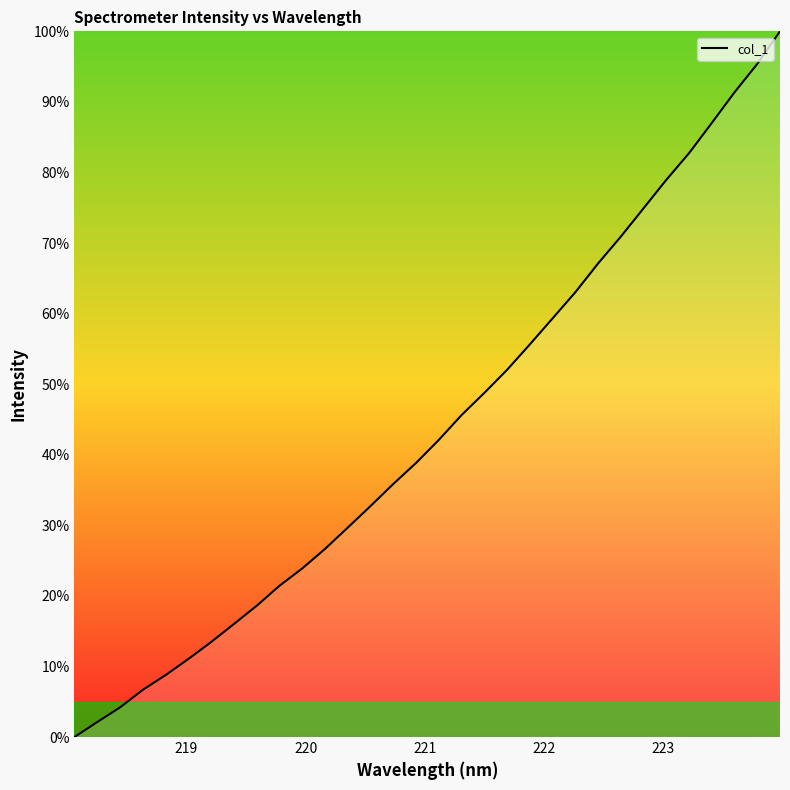

True or false: the data has more than 1 interior local peaks.

False